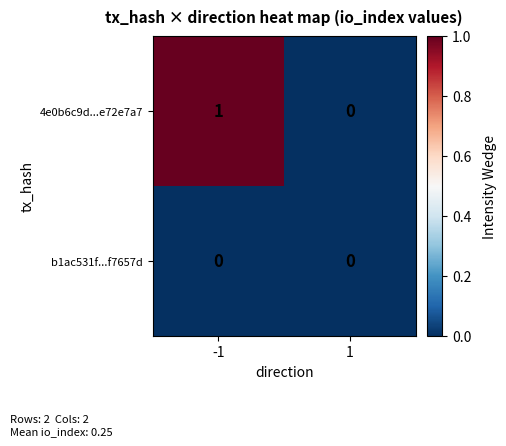

The b1ac531f...f7657d series shows 0 at -1. True or false?

True